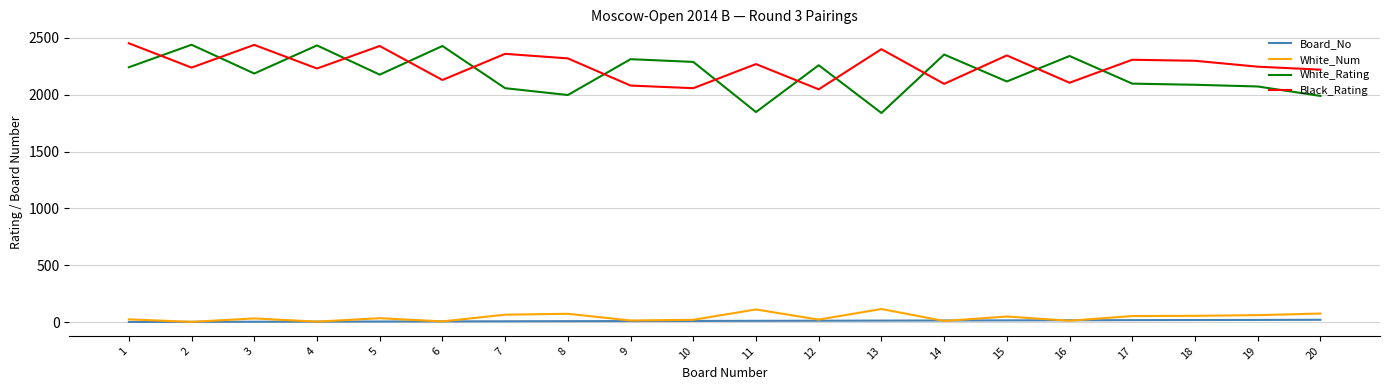

What is the maximum value for White_Num?

115